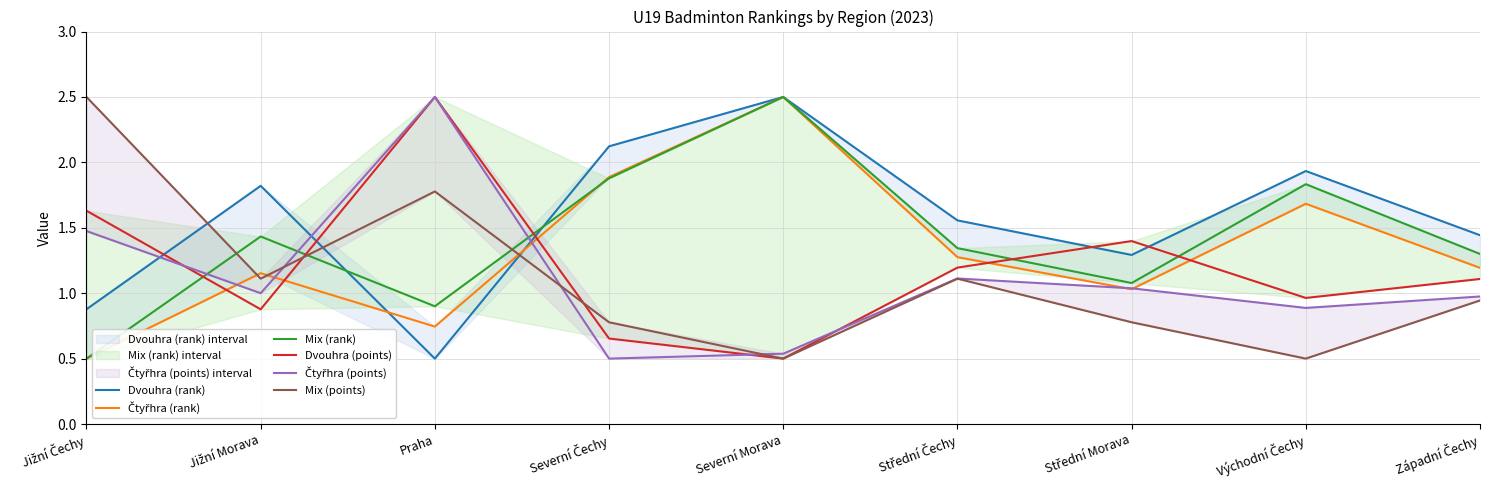

Does the chart have visible grid lines?

Yes